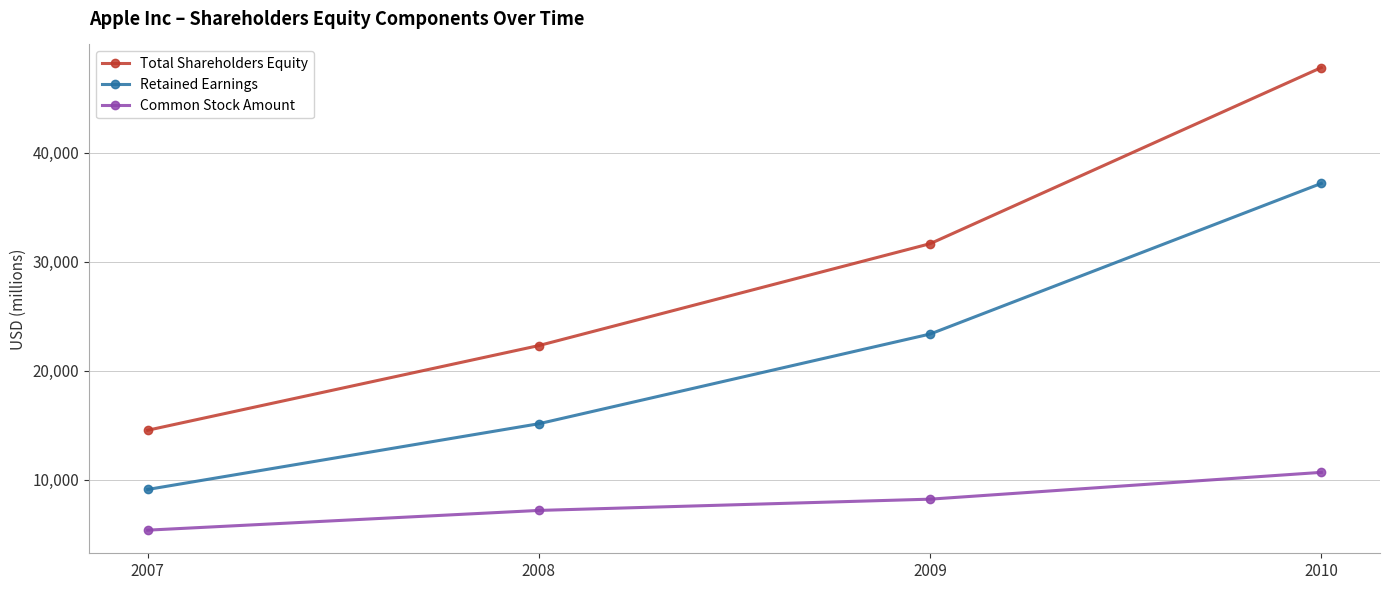

True or false: Retained Earnings and Total Shareholders Equity cross at least once.

False